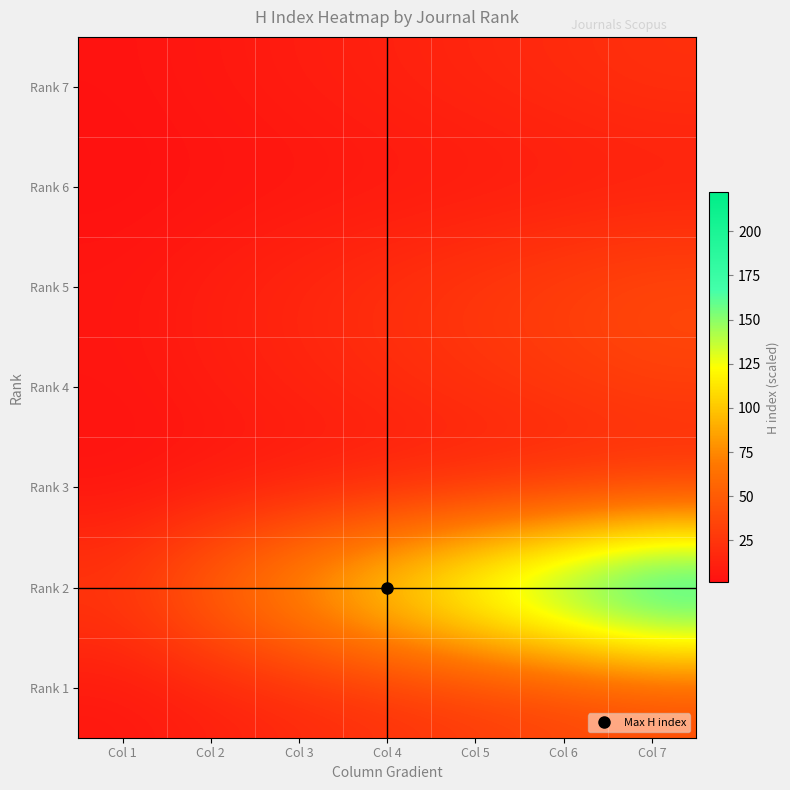

Which category has the highest value across all series?

Col 7